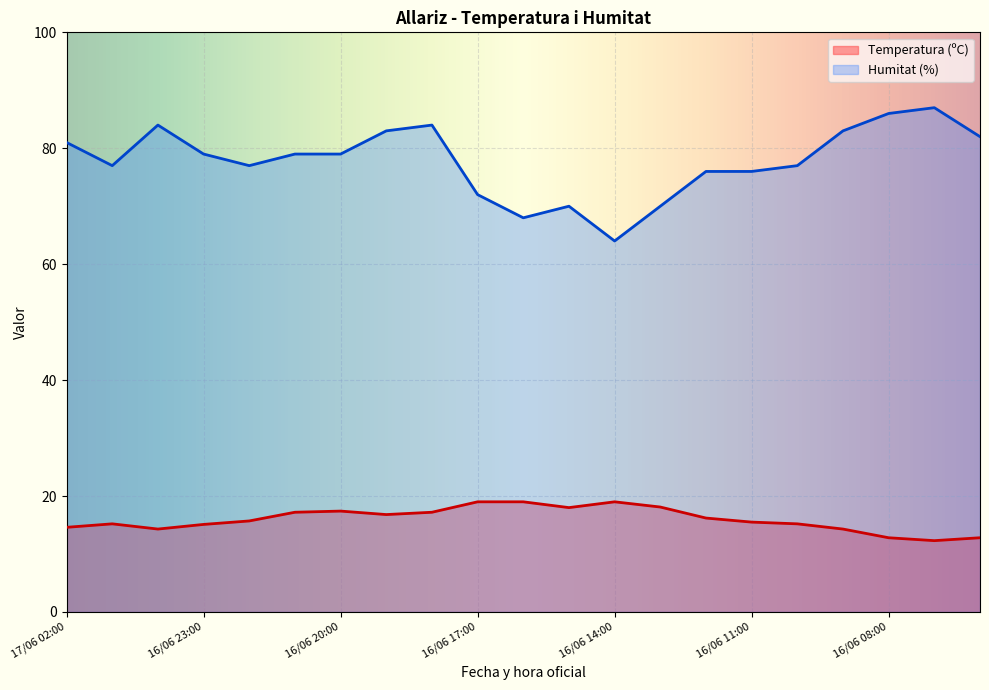

How many series are shown in this chart?

2